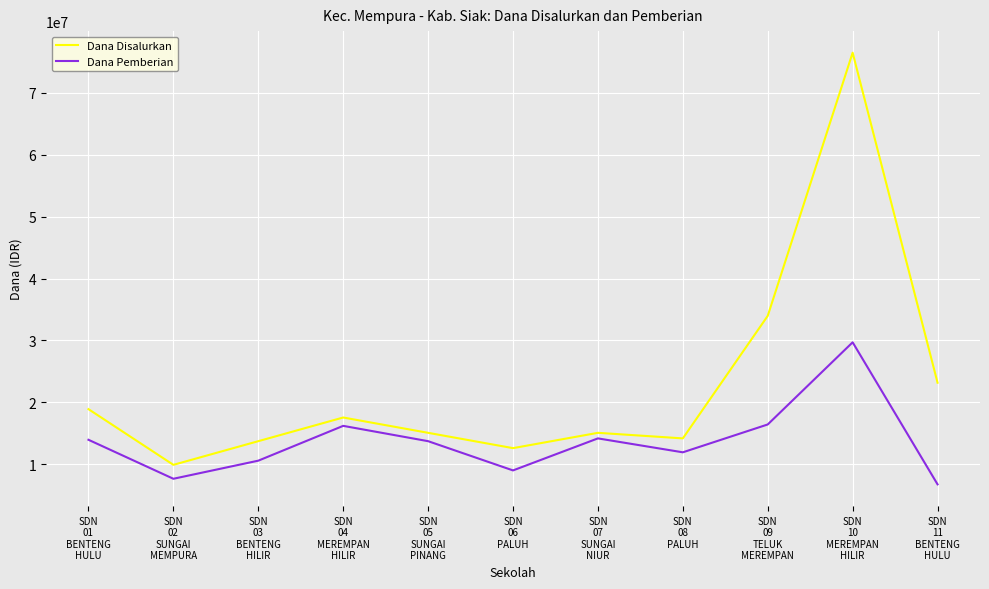

Which series has the largest range (max minus min)?

Dana Disalurkan